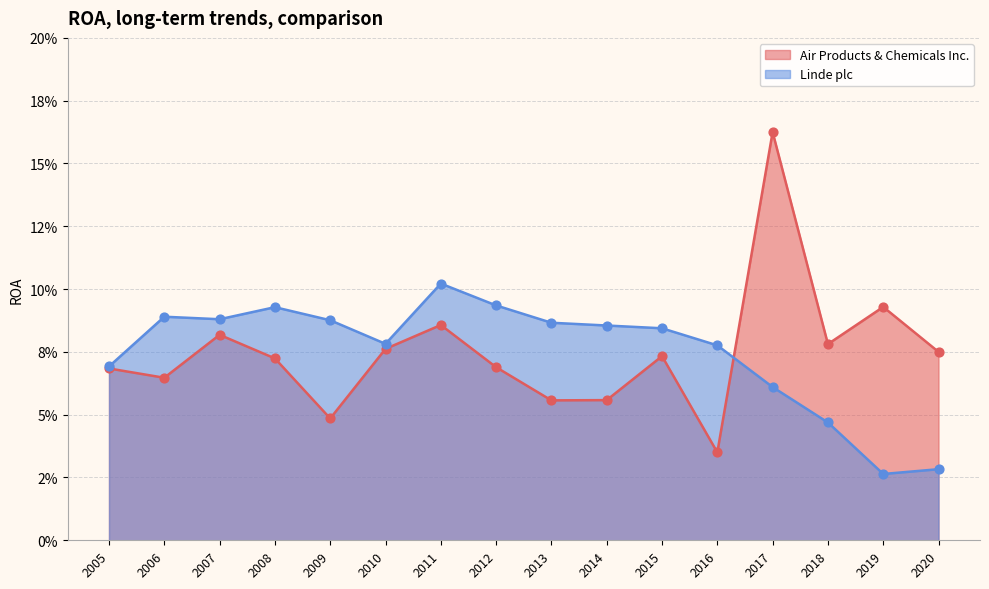

Which series has the largest total across all categories?

Linde plc